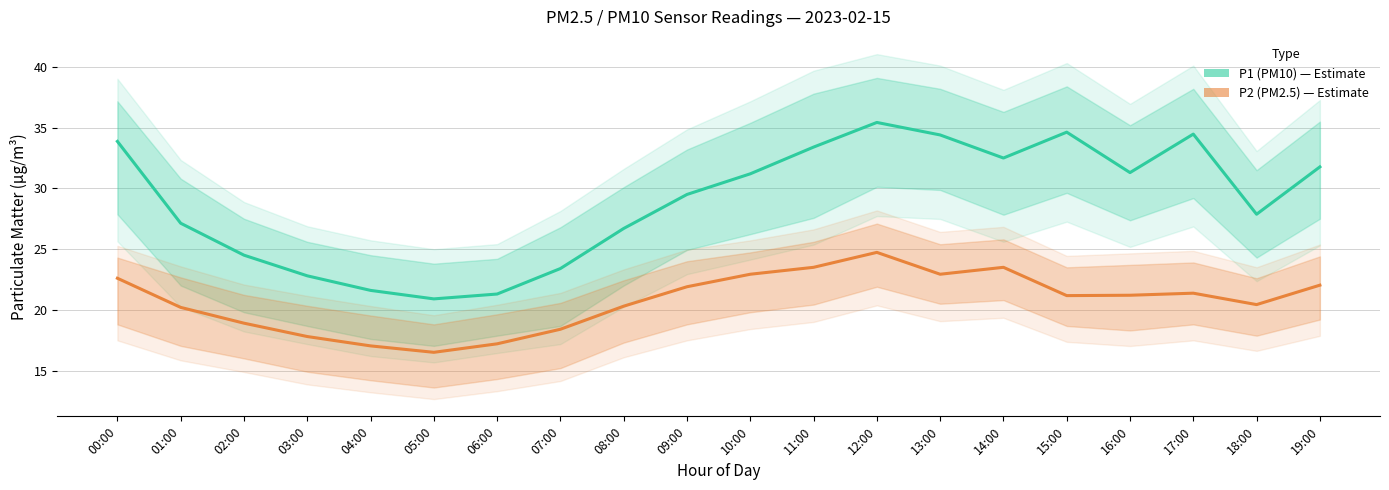

What is the approximate value of P1 (PM10) at 03:00?

22.8